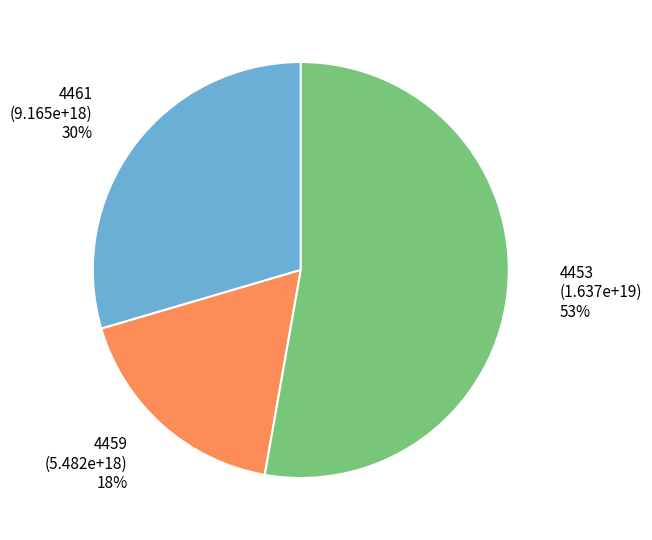

To the nearest percent, what is the difference between the 4461 and 4453 slice percentages?

23%